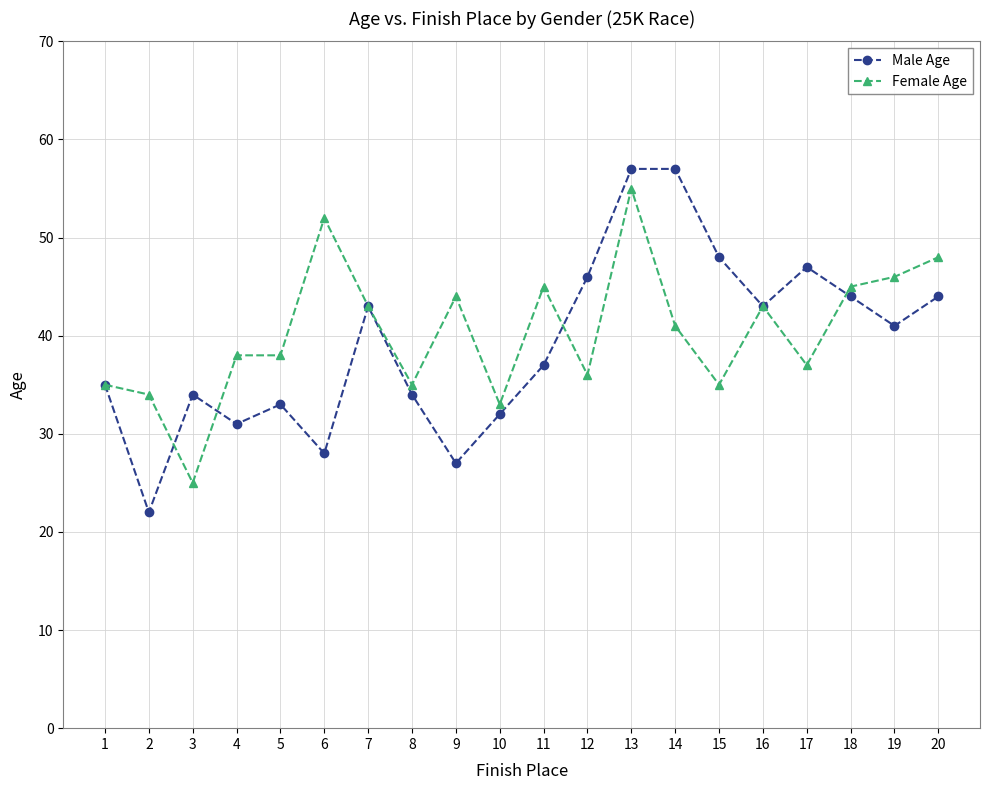

The value of Female Age at 17 is 11. True or false?

False